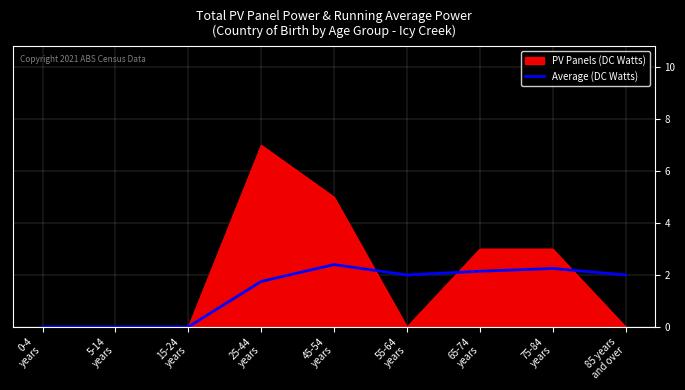

List the series in order of their peak value, lowest first.

Average (DC Watts), PV Panels (DC Watts)